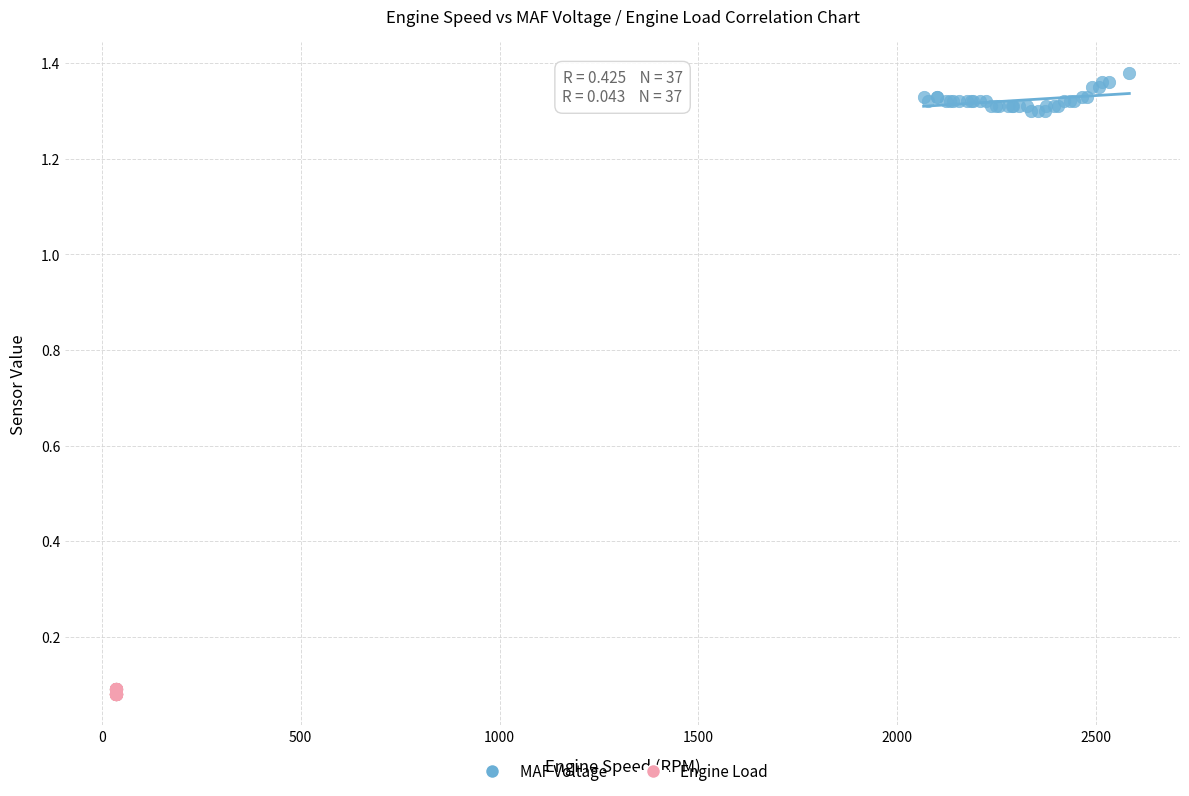

Which series reaches the maximum Y coordinate?

MAF Voltage